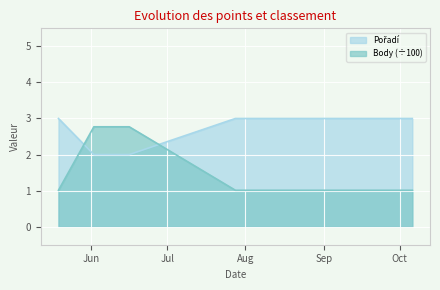

List the series in order of their overall mean, highest first.

Pořadí, Body